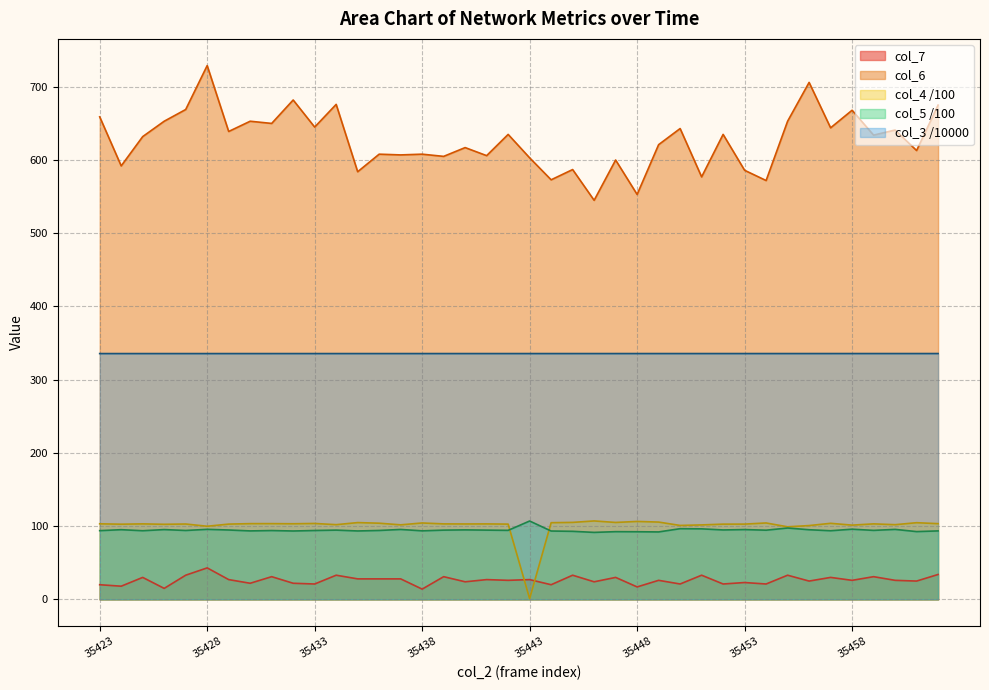

Is it true that col_5 equals 95.2 at 35424?

True